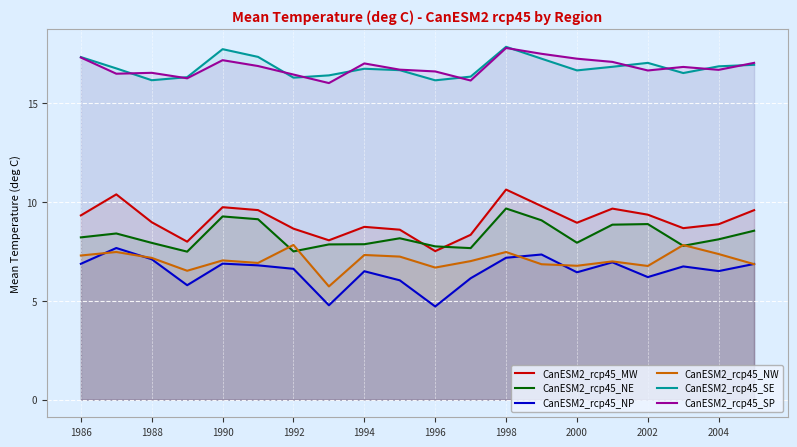

What is the average value of the CanESM2_rcp45_SP series?

16.8